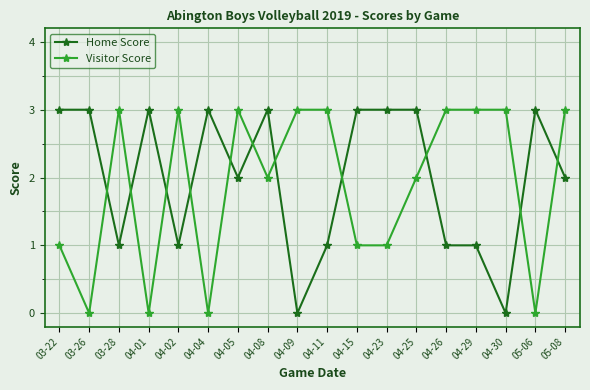

What is the sum of all Visitor Score values?

34